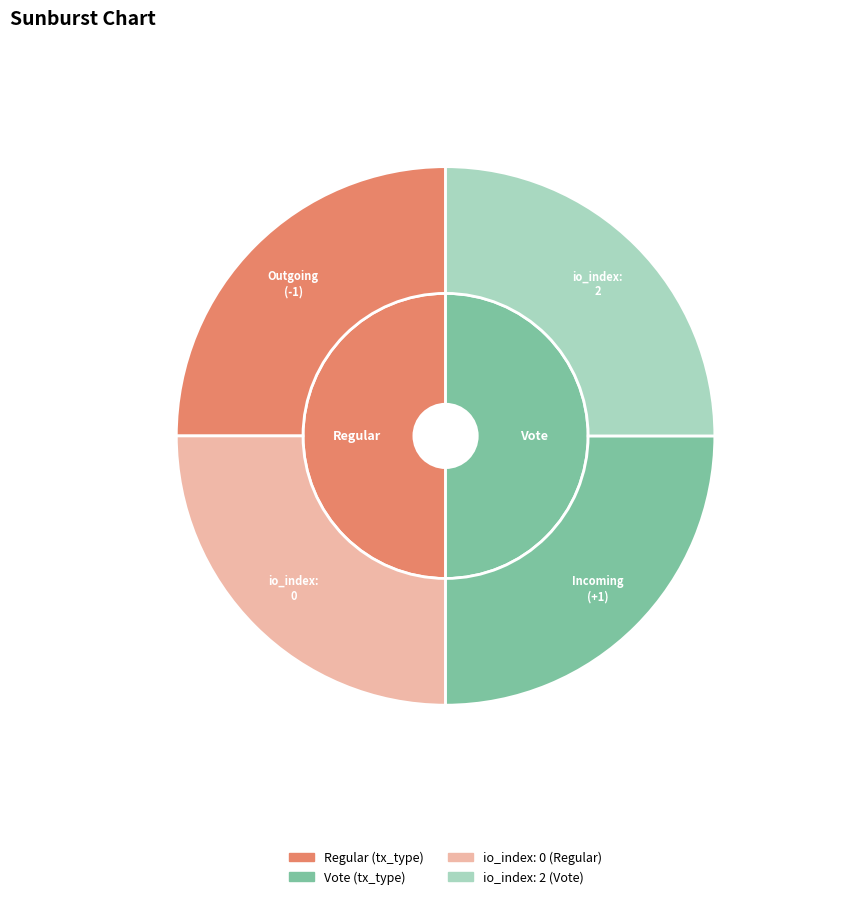

Rank the categories by value from lowest to highest.

Regular, Vote